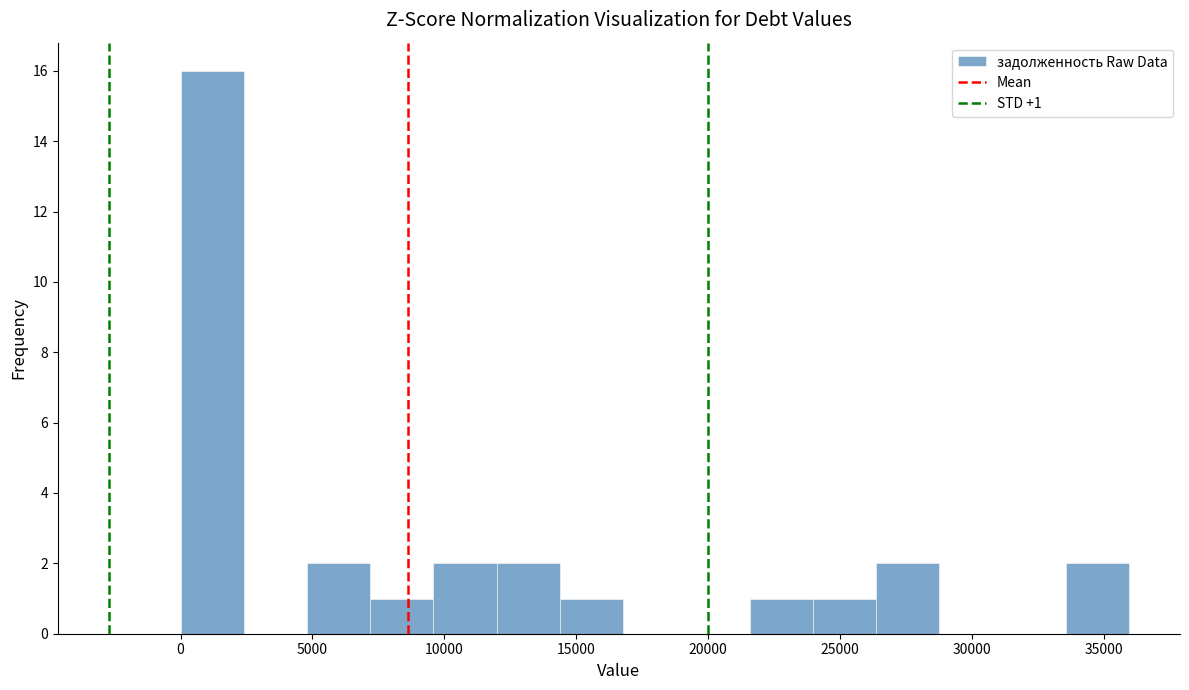

Which range on the x-axis has the tallest bar?

0 to 2500